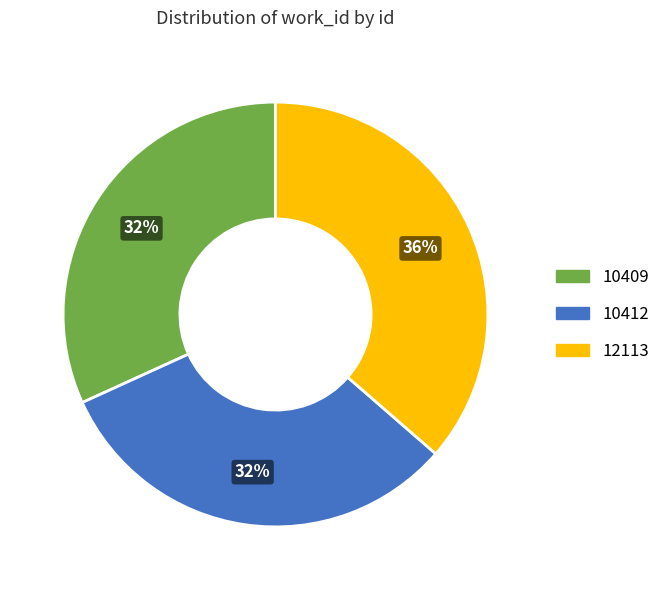

Is there a majority slice in this chart?

No